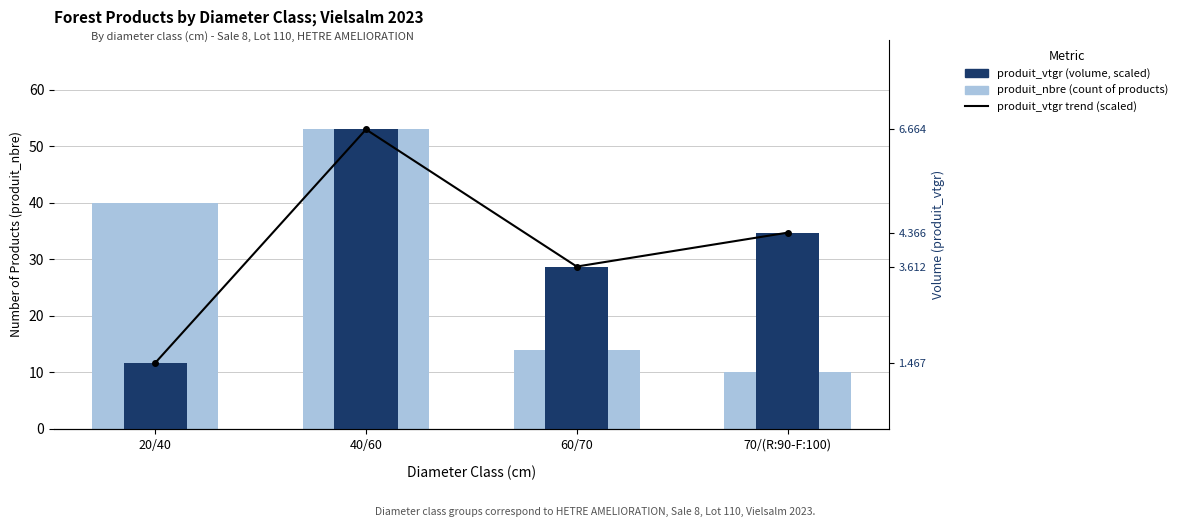

How many values in the produit_vtgr trend (scaled) series exceed 34?

2